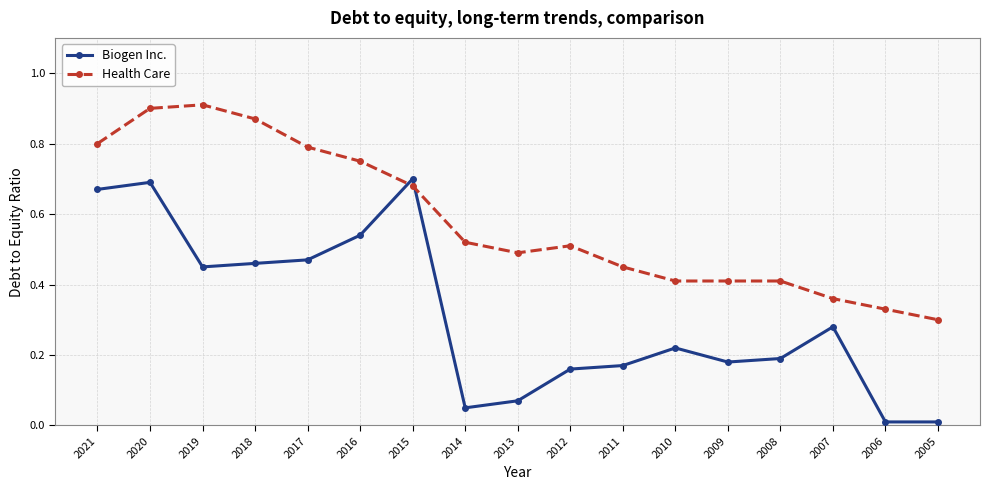

Which series ends up on top after the final intersection of Biogen Inc. and Health Care?

Health Care